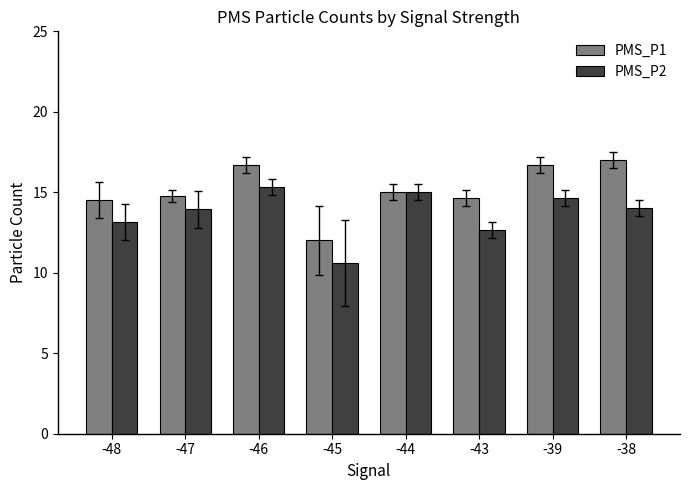

Is it true that PMS_P2 equals 15.3 at -46?

True